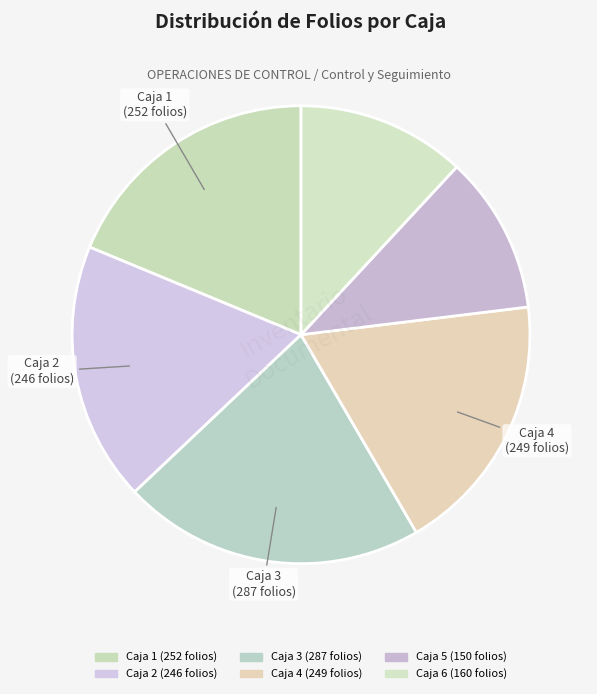

How many segments does this pie chart have?

6